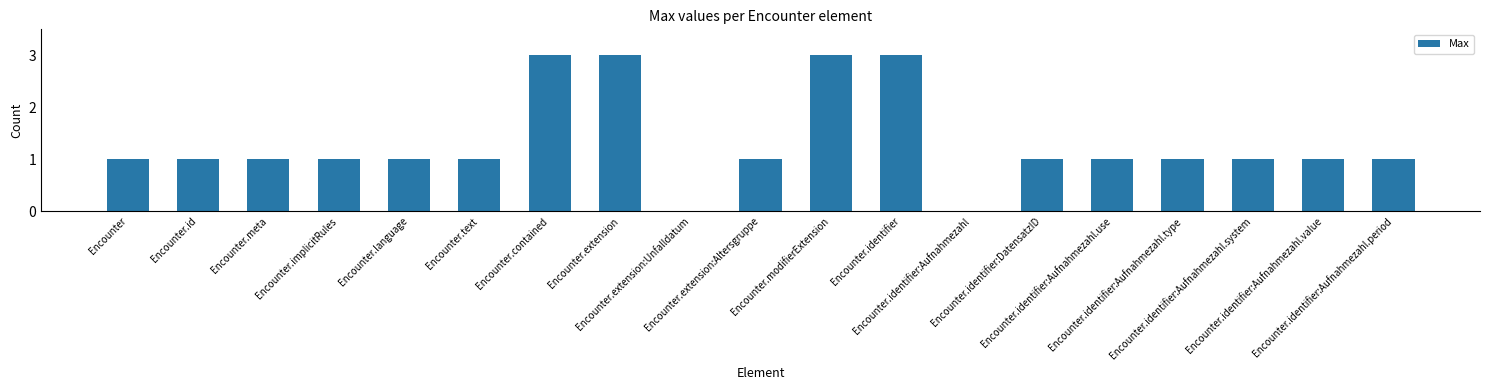

What is the maximum value shown in the chart?

3